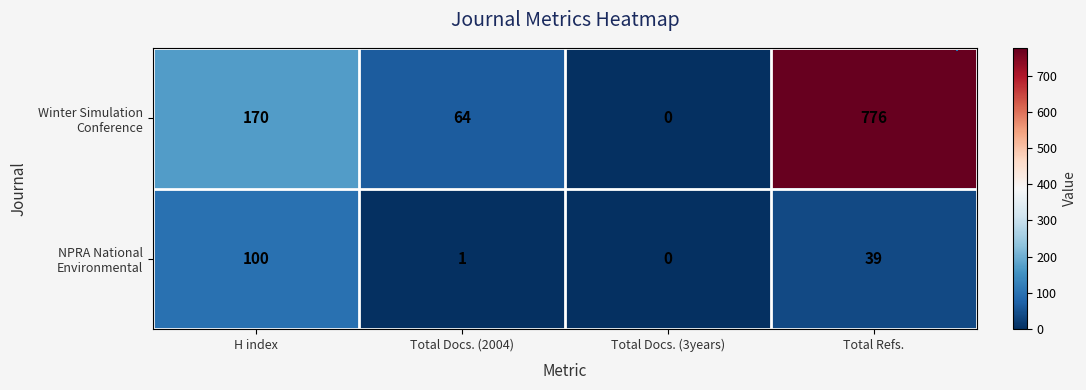

What is the total value across all series at H index?

270